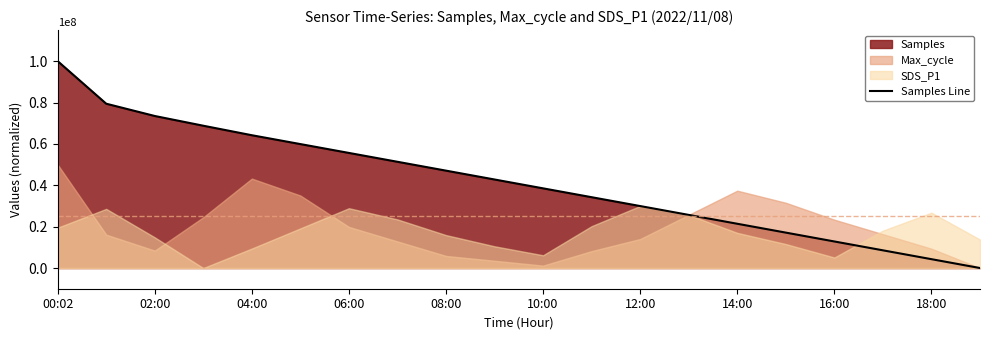

What is the difference between the maximum and minimum values?

100000000.0